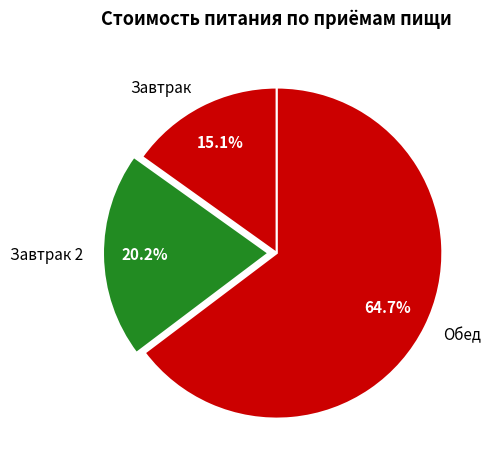

Rank the categories by value from highest to lowest.

Обед, Завтрак 2, Завтрак